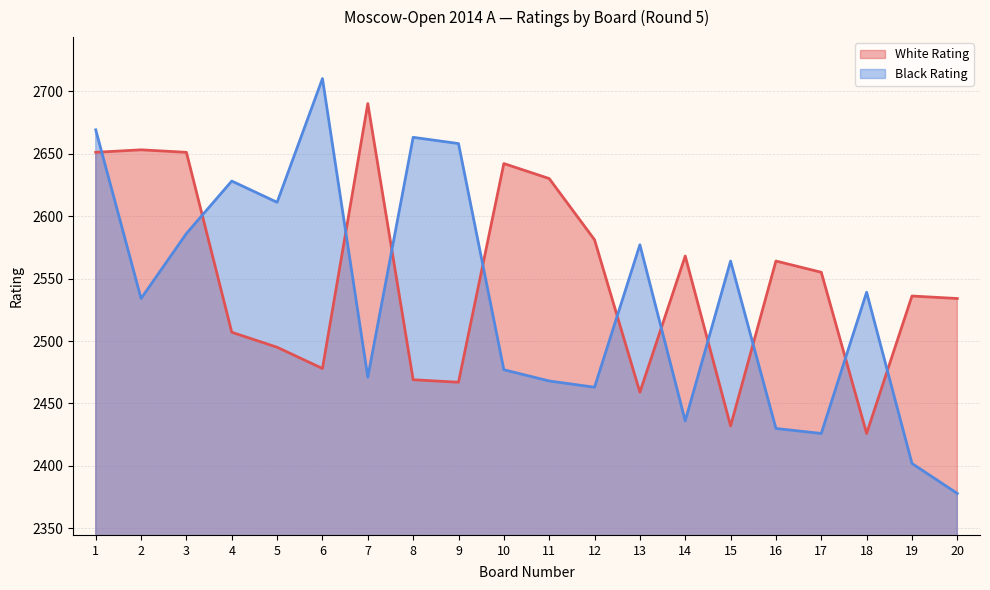

What is the difference between the second highest and minimum values in the White Rating series?

227